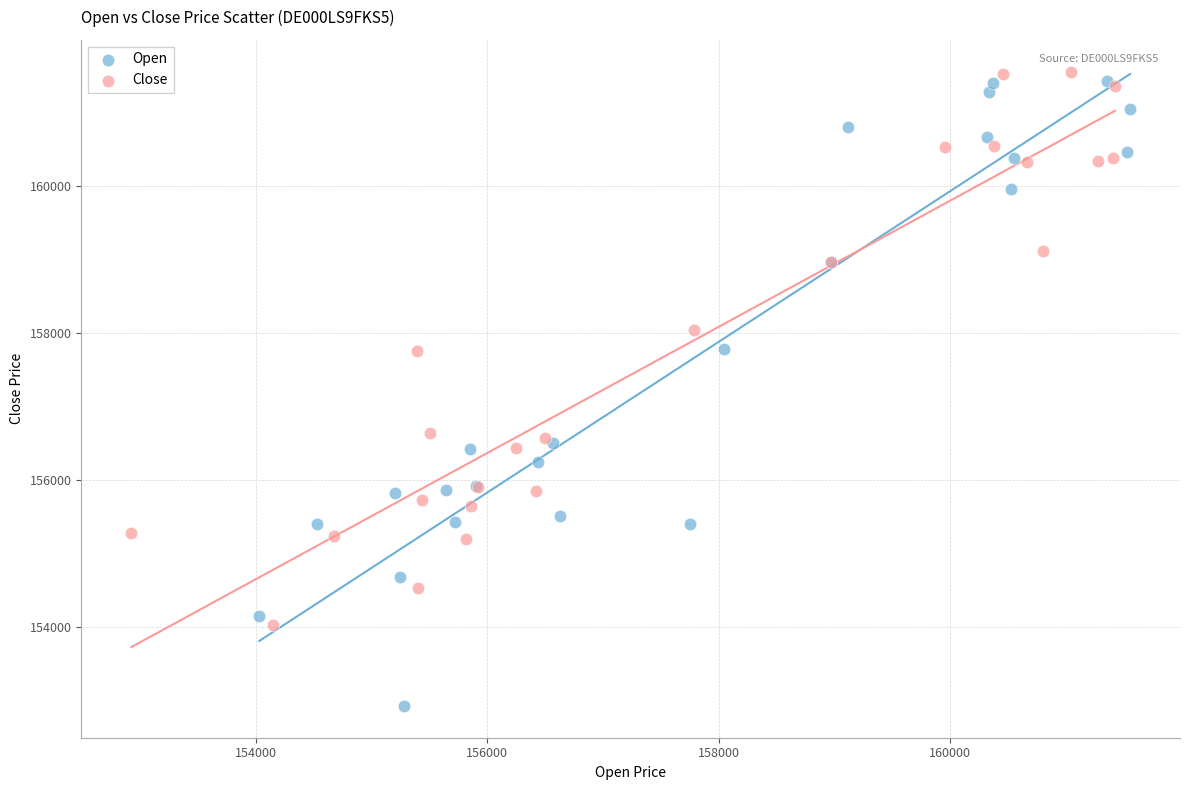

Which series reaches the minimum Y coordinate?

Open